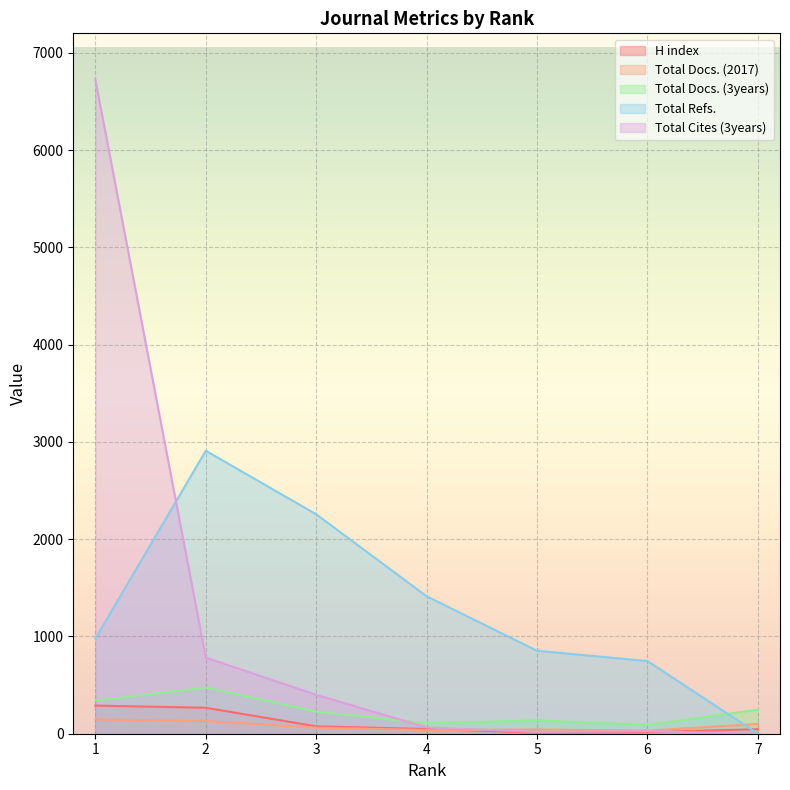

Where is the first local maximum for Total Cites (3years)?

6